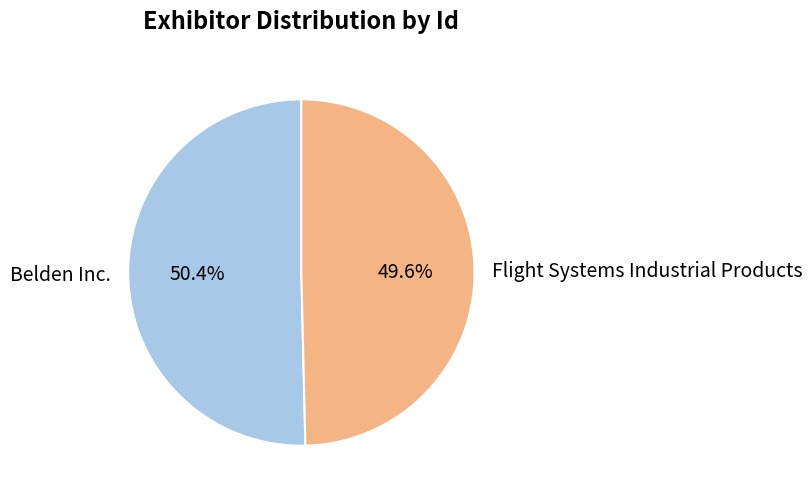

What is the majority slice?

Belden Inc.